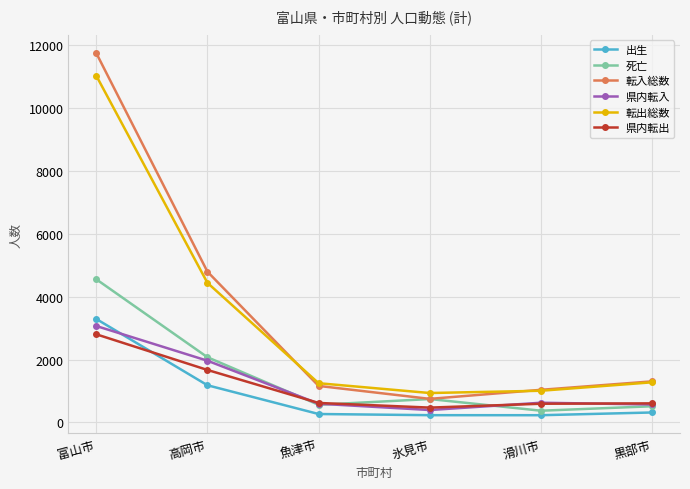

True or false: 転入総数 and 出生 intersect in this chart.

False